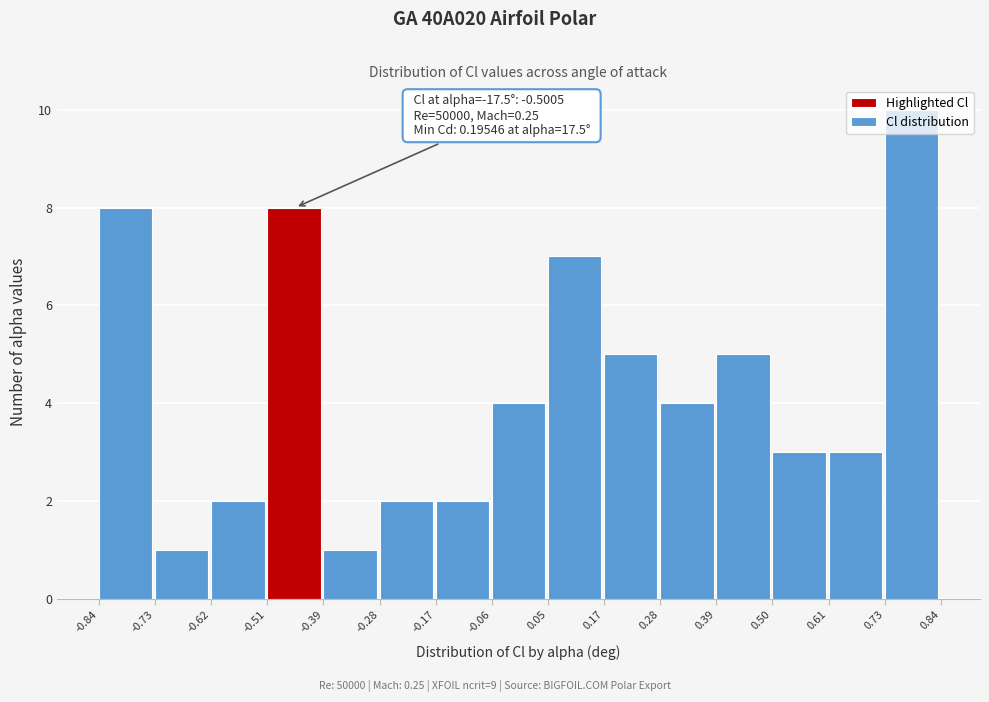

Which range on the x-axis has the tallest bar?

0.73 to 0.84